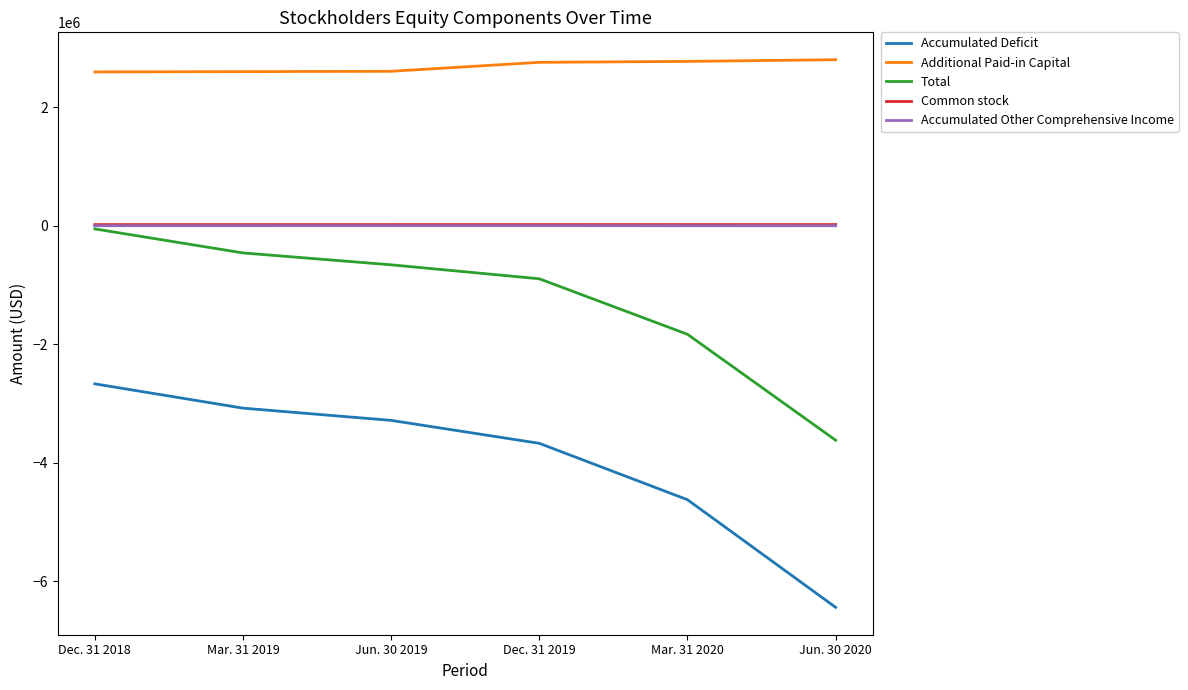

At which category is the sum across all series the highest?

Dec. 31 2018